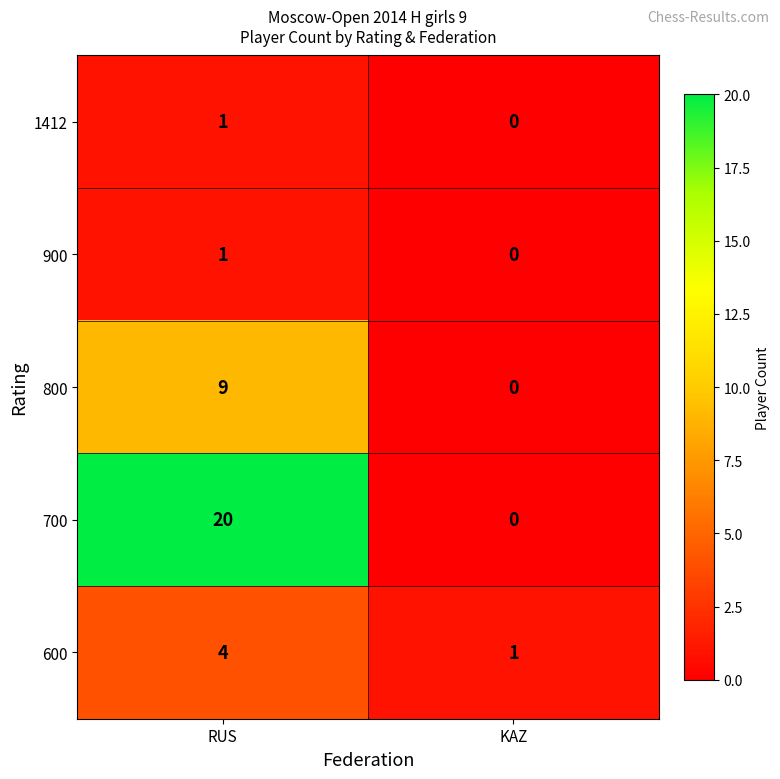

How many values in 700 are above zero?

1